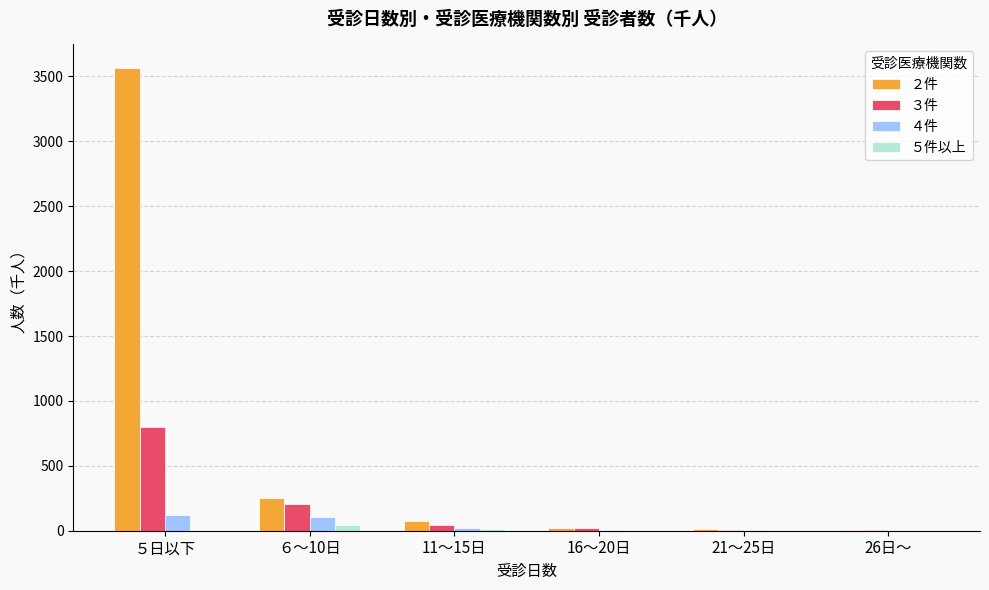

Which category has the highest value across all series?

５日以下